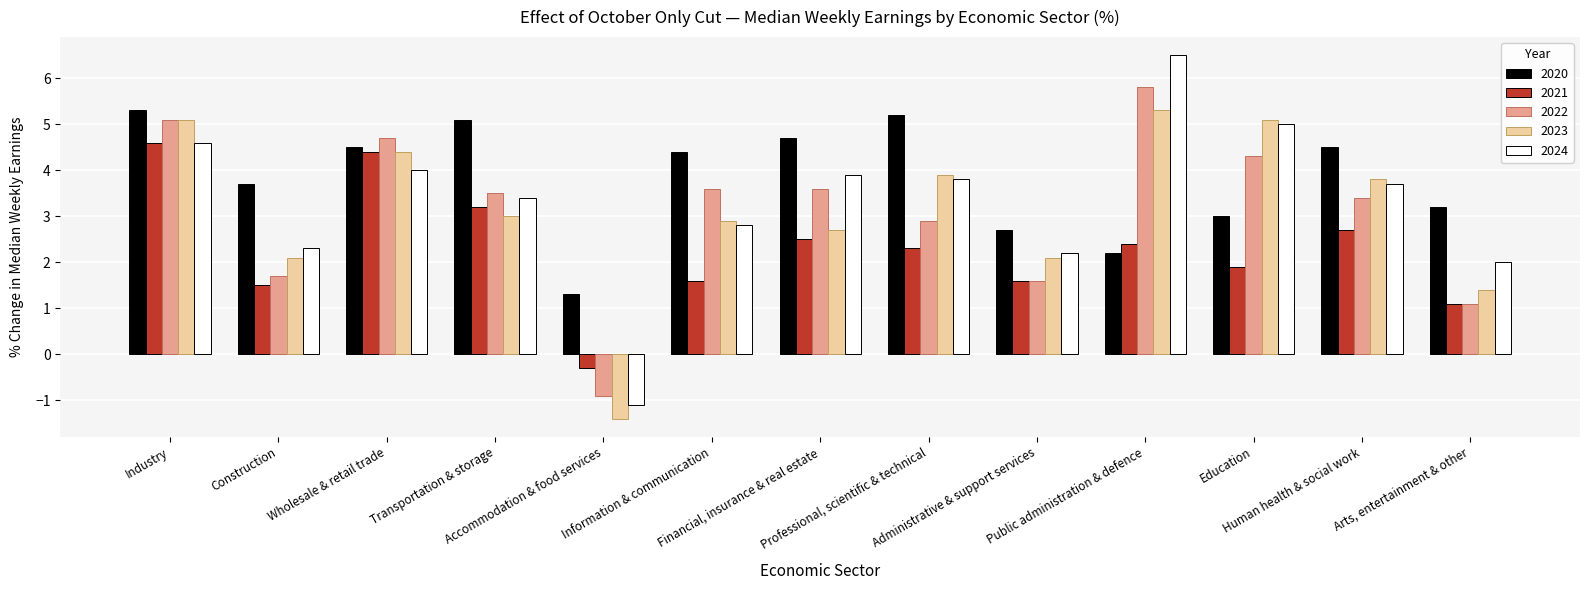

What value does the 2020 series have at Information & communication?

4.4